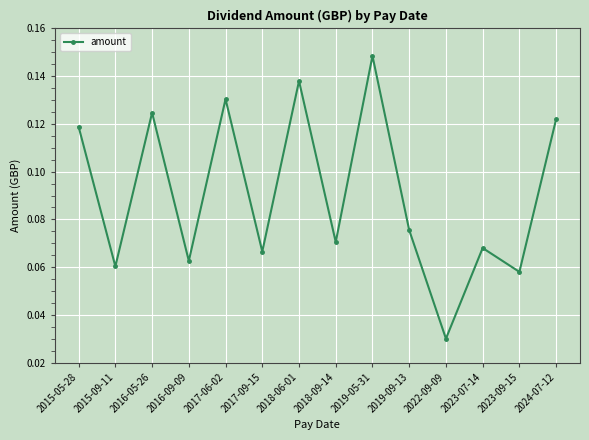

What is the sum of all values?

1.3